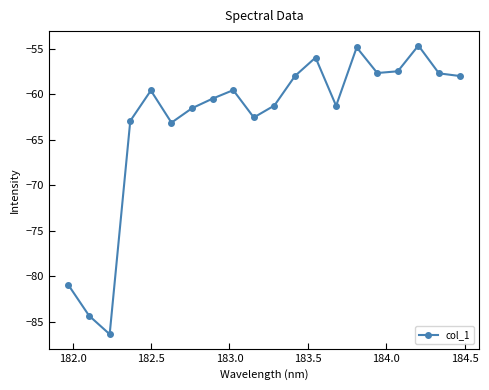

What is the sum of all values?

-1258.0